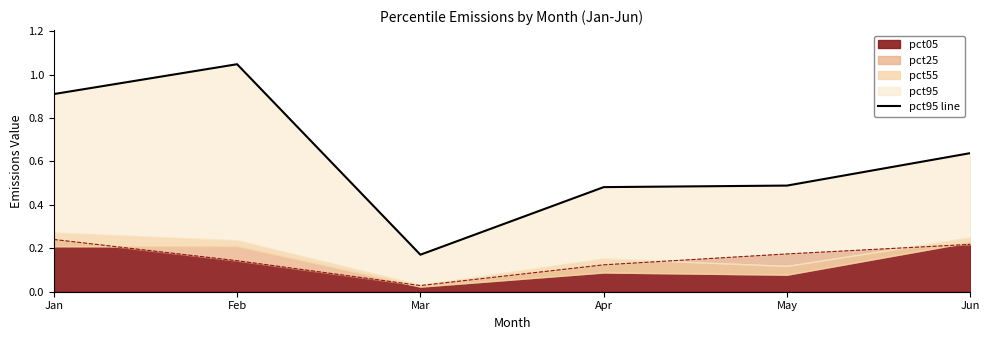

Does the chart display data point markers on the line(s)?

No